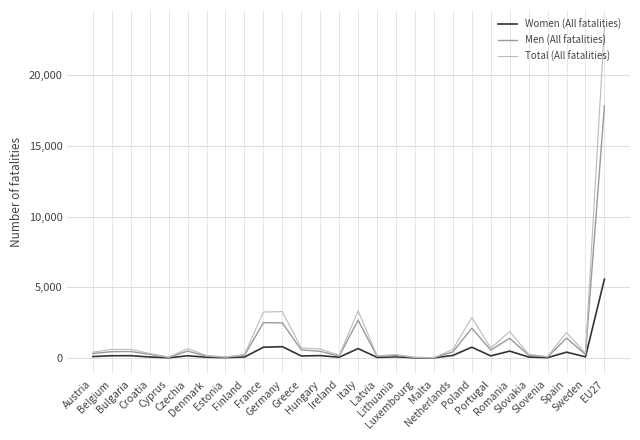

The Women (All fatalities) series shows 63 at Slovakia. True or false?

True